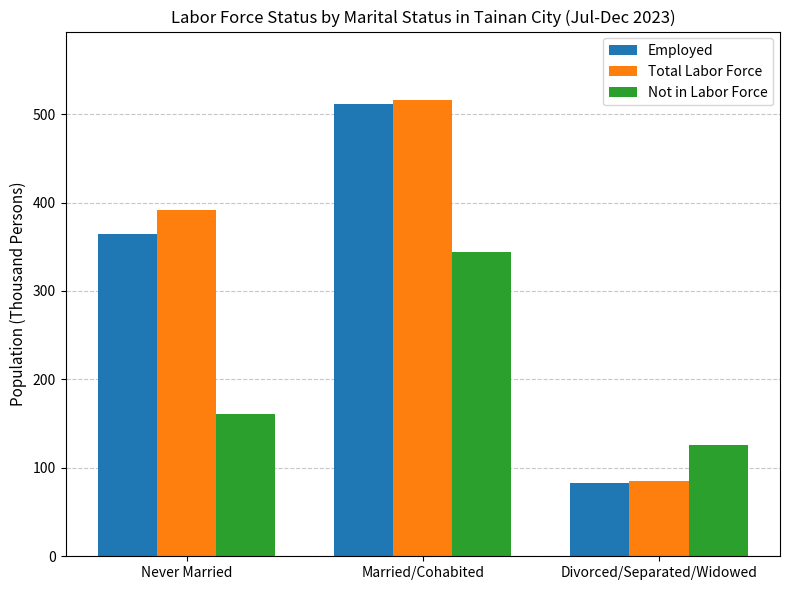

How many values in the Employed series are below 365?

1